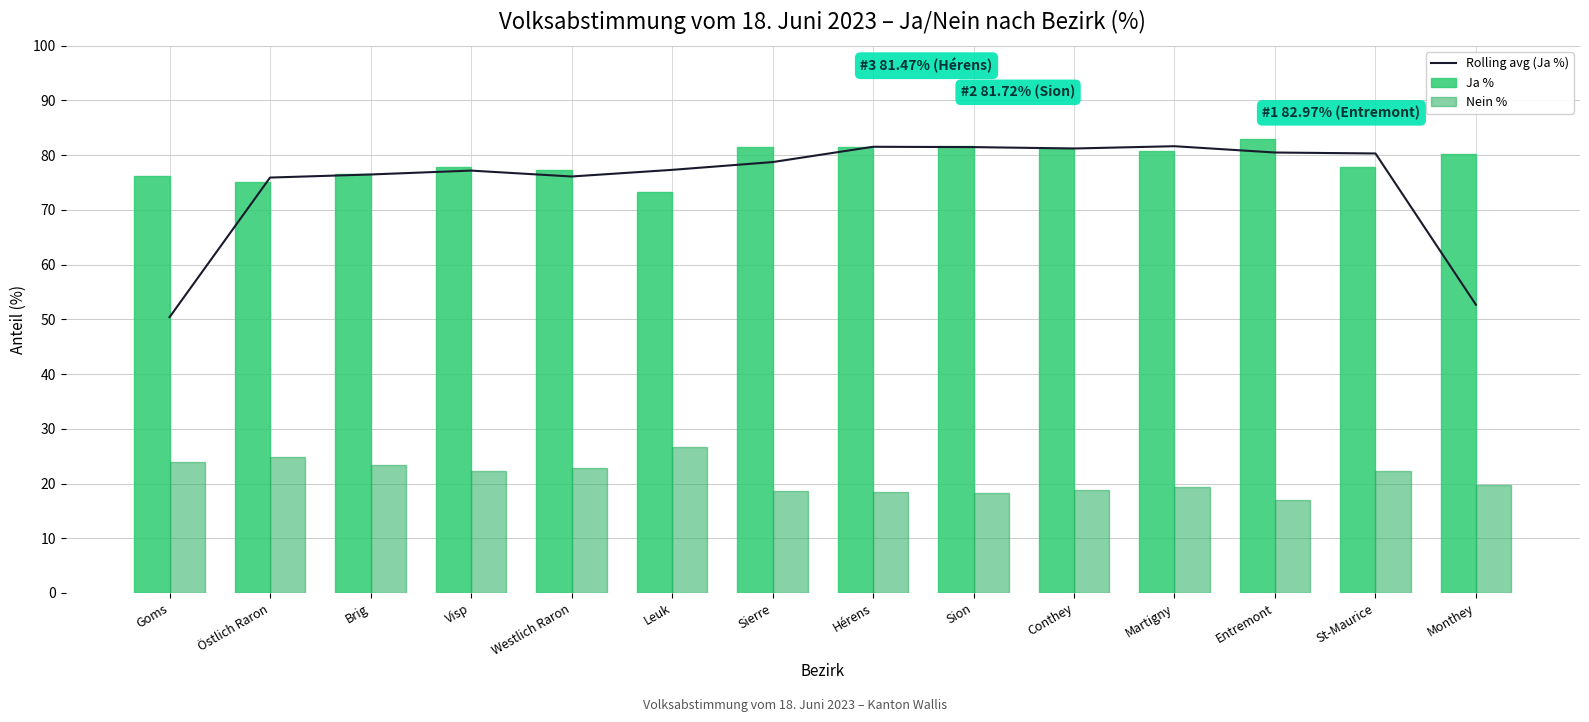

Which series has the largest range (max minus min)?

Rolling avg (Ja %)